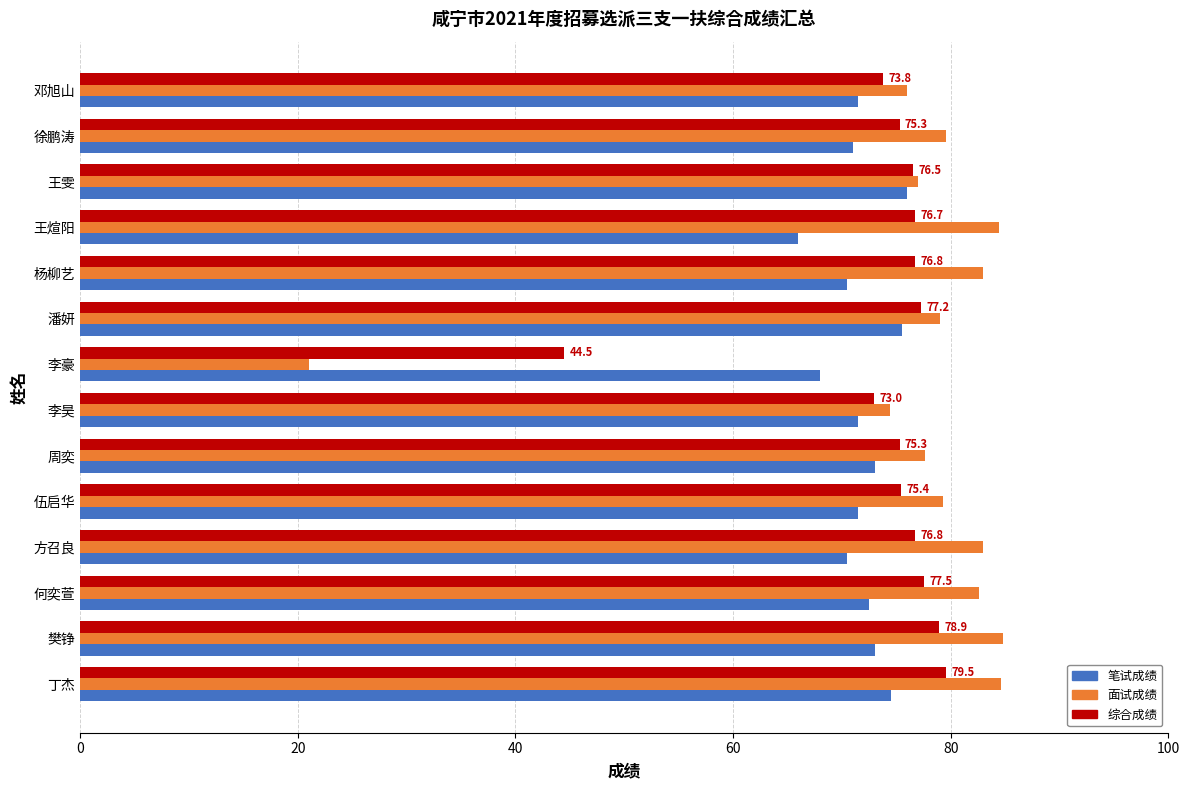

What are all the series names shown in the legend?

笔试成绩, 面试成绩, 综合成绩